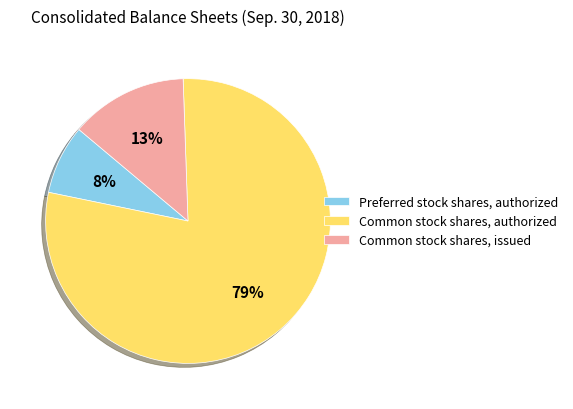

Does Common stock shares, authorized account for over 50% of the chart?

Yes